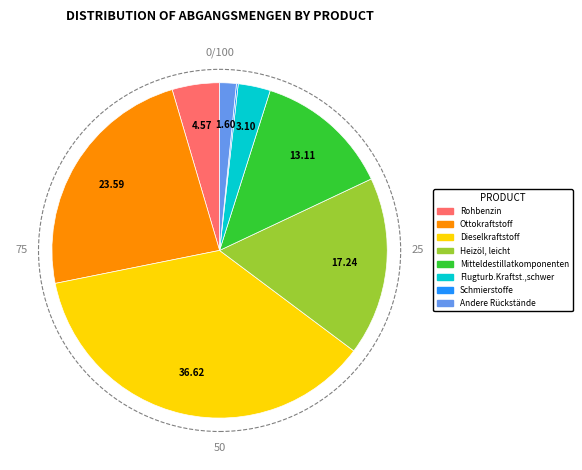

Is there any slice that represents more than half of the pie?

No